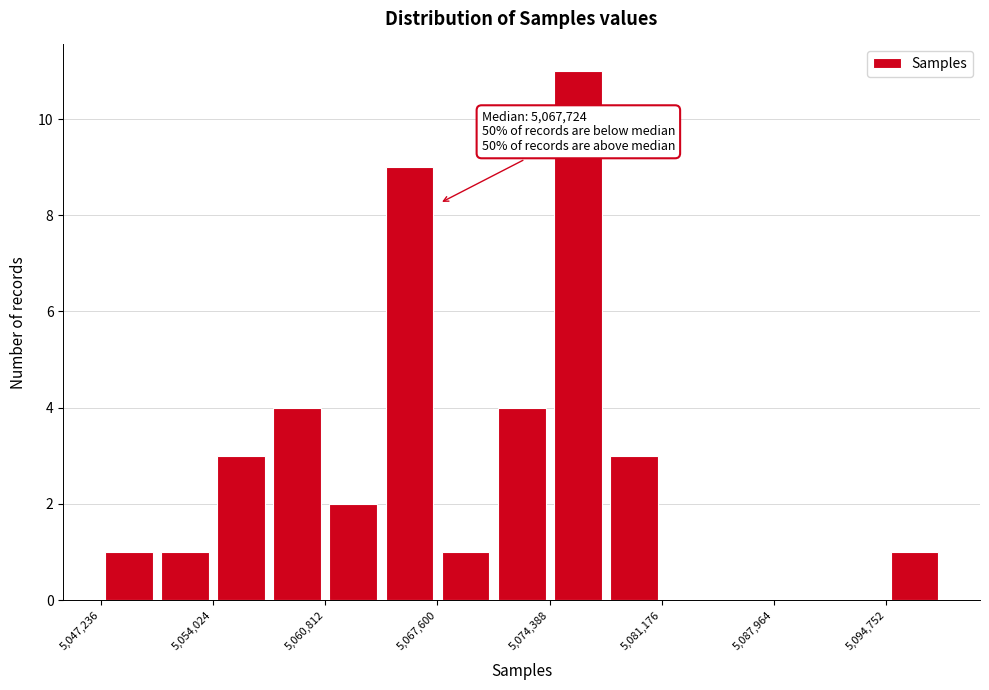

Read against the x-axis, roughly where is the centre of the tallest bar?

5076000